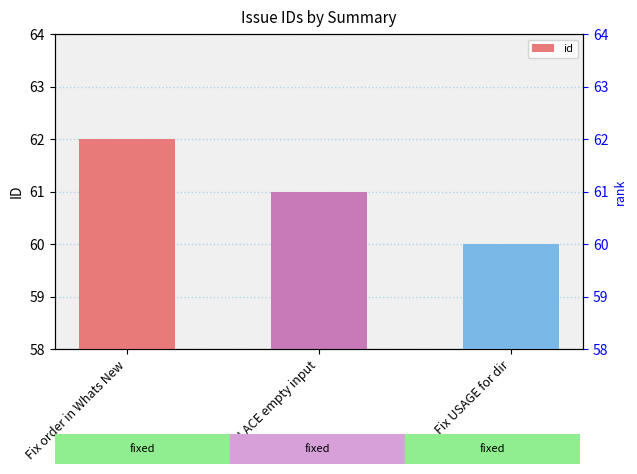

Which label corresponds to the smallest value in the chart?

Fix USAGE for dir